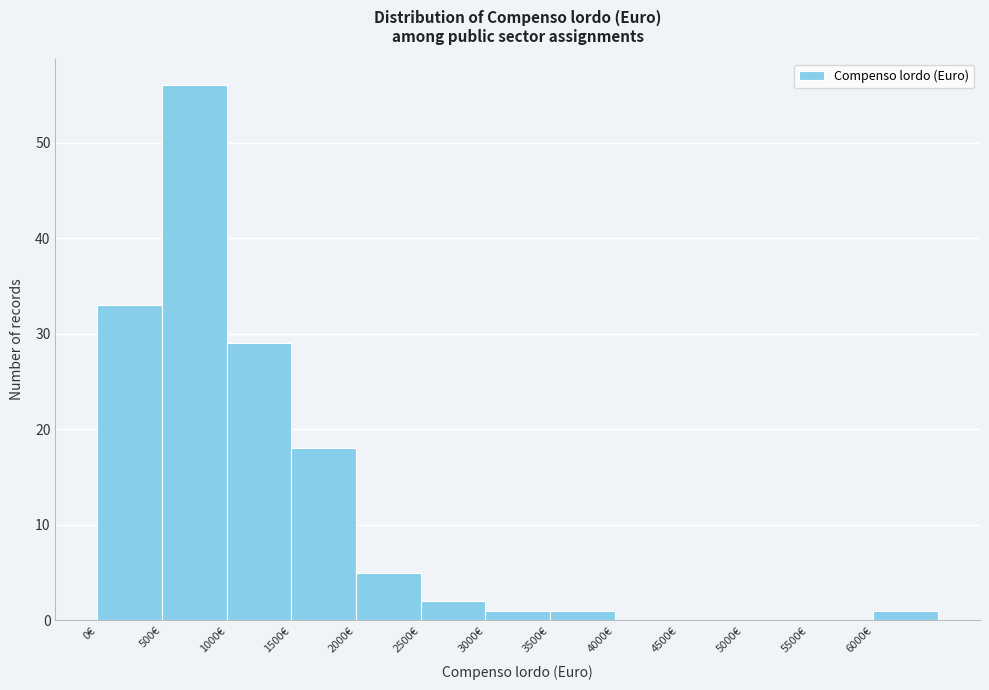

Reading left to right, transcribe this chart: for each bar, give the range it covers on the x-axis and its height. The values are not printed on the chart, so give them approximately, as read against the axis.

0 to 500: 33
500 to 1000: 56
1000 to 1500: 29
1500 to 2000: 18
2000 to 2500: 5
2500 to 3000: 2
3000 to 3500: 1
3500 to 4000: 1
4000 to 4500: 0
4500 to 5000: 0
5000 to 5500: 0
5500 to 6000: 0
6000 to 6500: 1